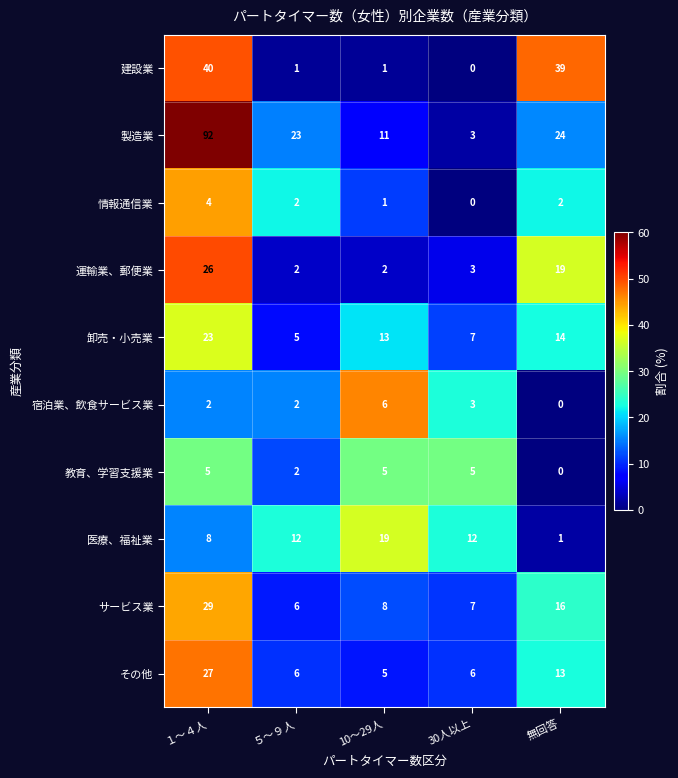

The value of 宿泊業、飲食サービス業 at 30人以上 is 2. True or false?

False